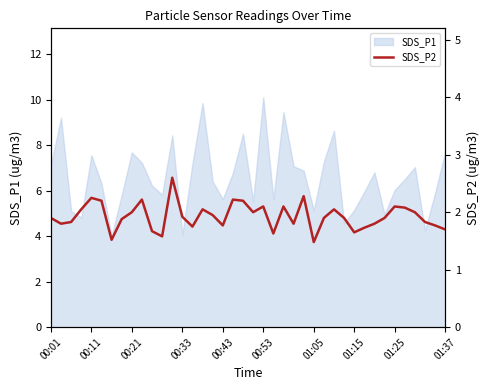

What is the highest value of the SDS_P1 series?

10.1